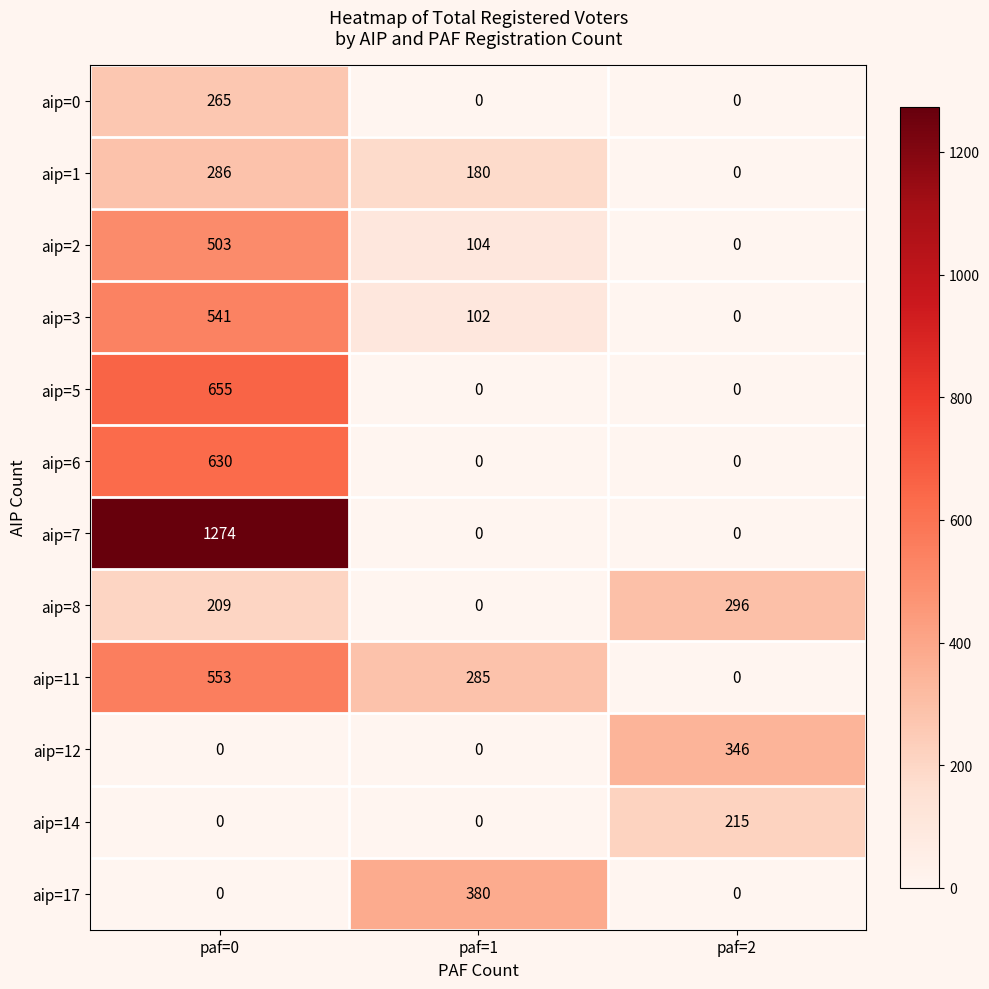

List the series in order of their peak value, lowest first.

aip=14, aip=0, aip=1, aip=8, aip=12, aip=17, aip=2, aip=3, aip=11, aip=6, aip=5, aip=7